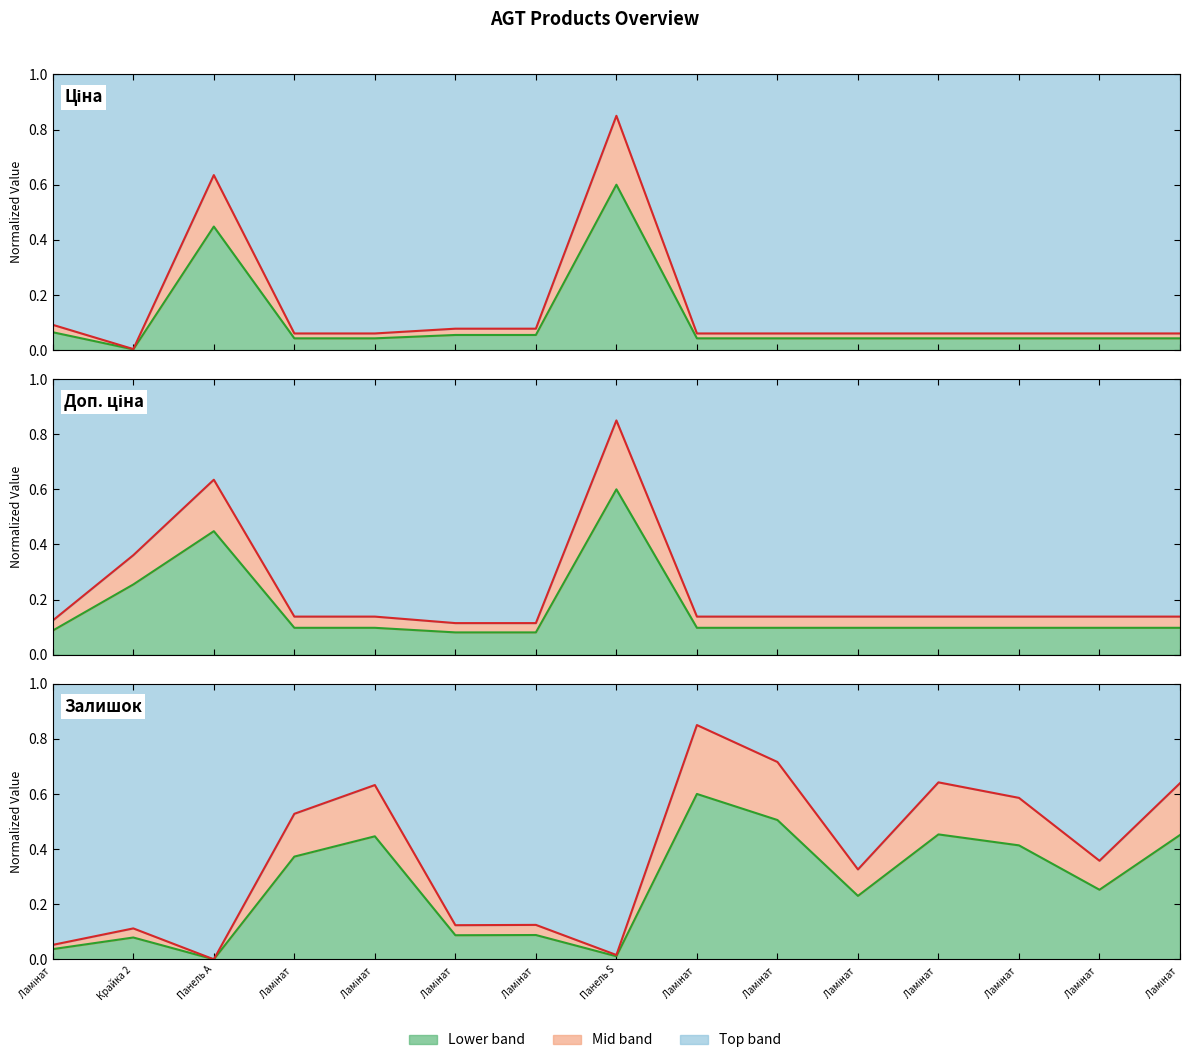

How many times do Доп. ціна (lower) and Залишок (upper) cross each other?

3